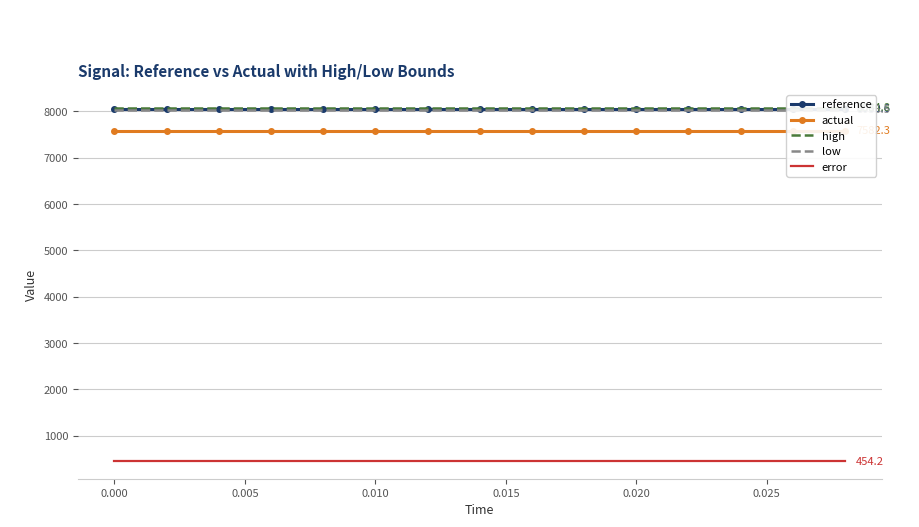

True or false: error and actual cross at least once.

False